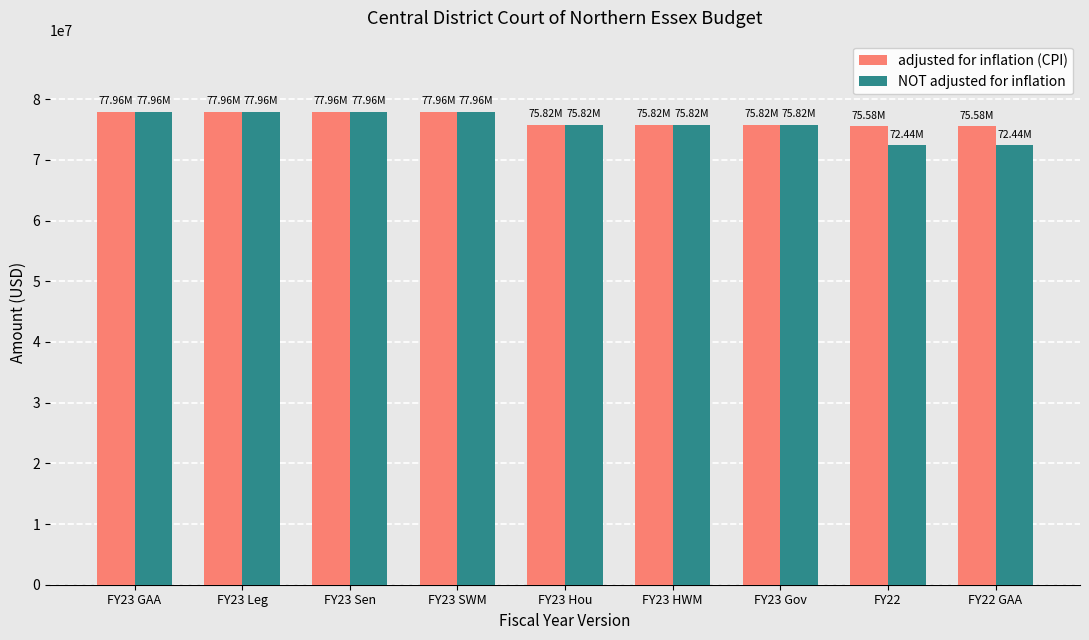

What is the value of the NOT adjusted for inflation bar at the 2nd from the left?

77961371